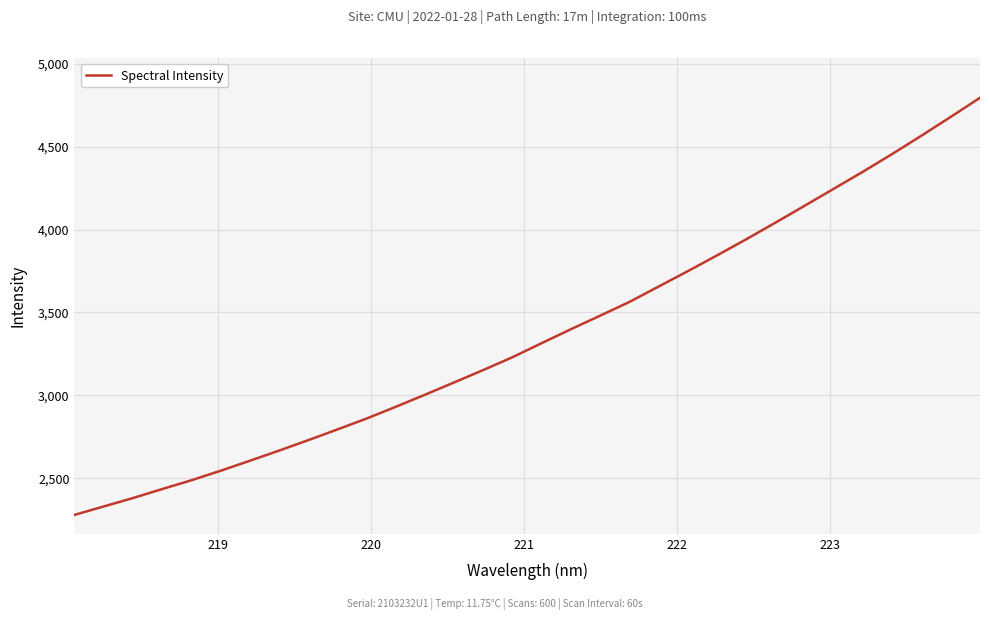

What is the maximum value shown in the chart?

4794.3